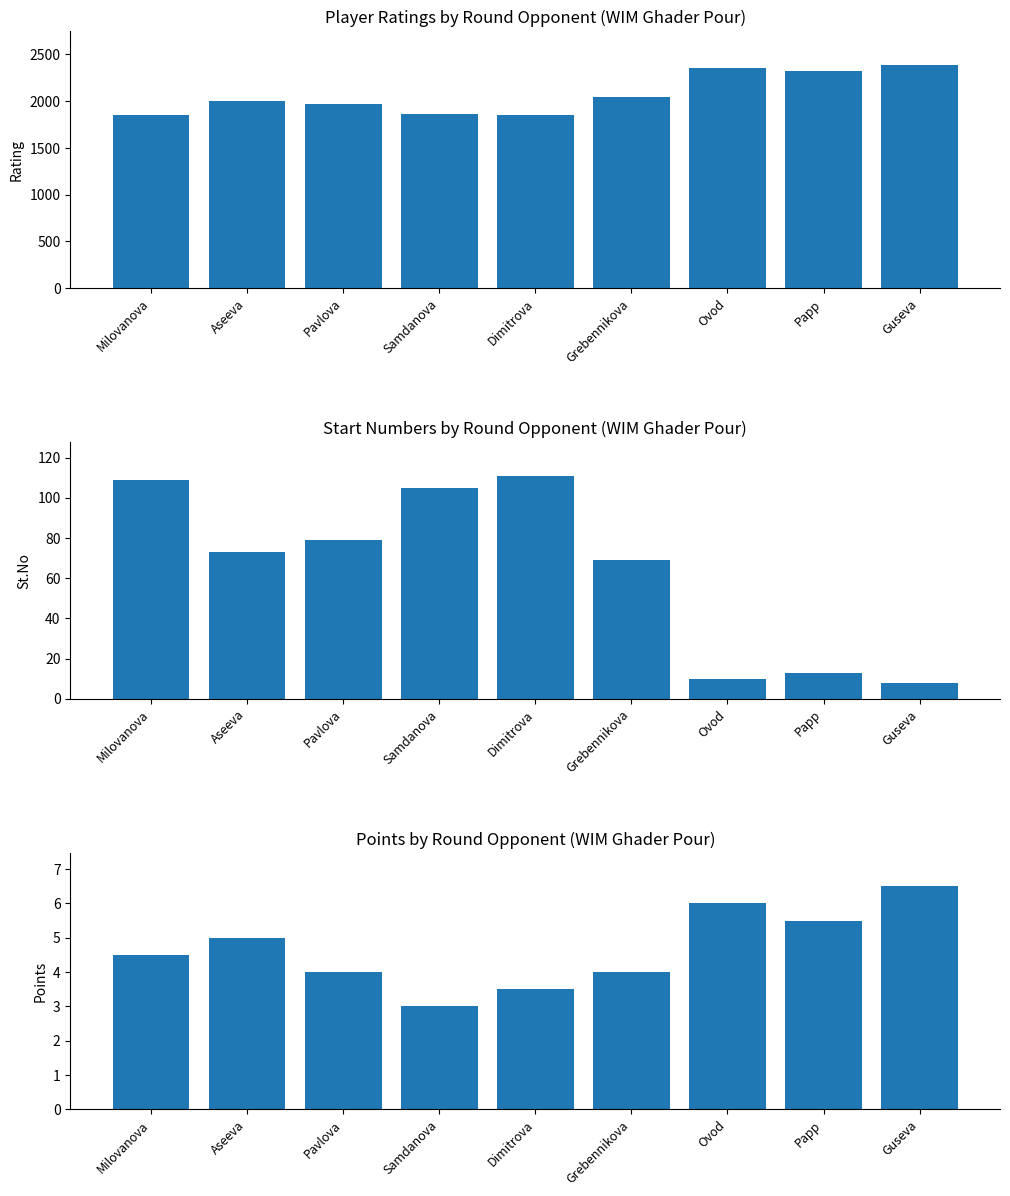

Are the bars horizontal?

No